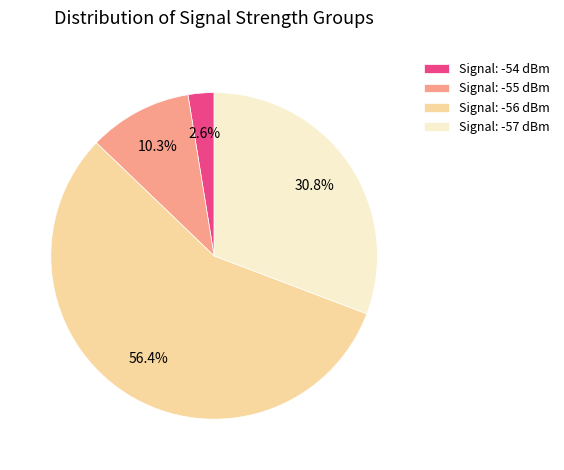

Between Signal: -56 dBm and Signal: -57 dBm, which is larger?

Signal: -56 dBm